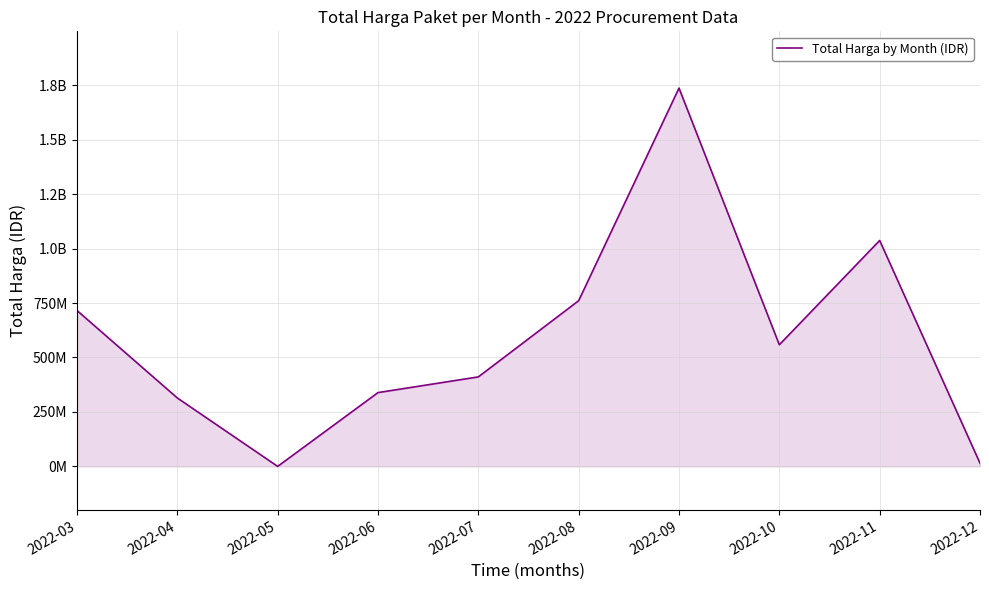

Does the chart have visible grid lines?

Yes